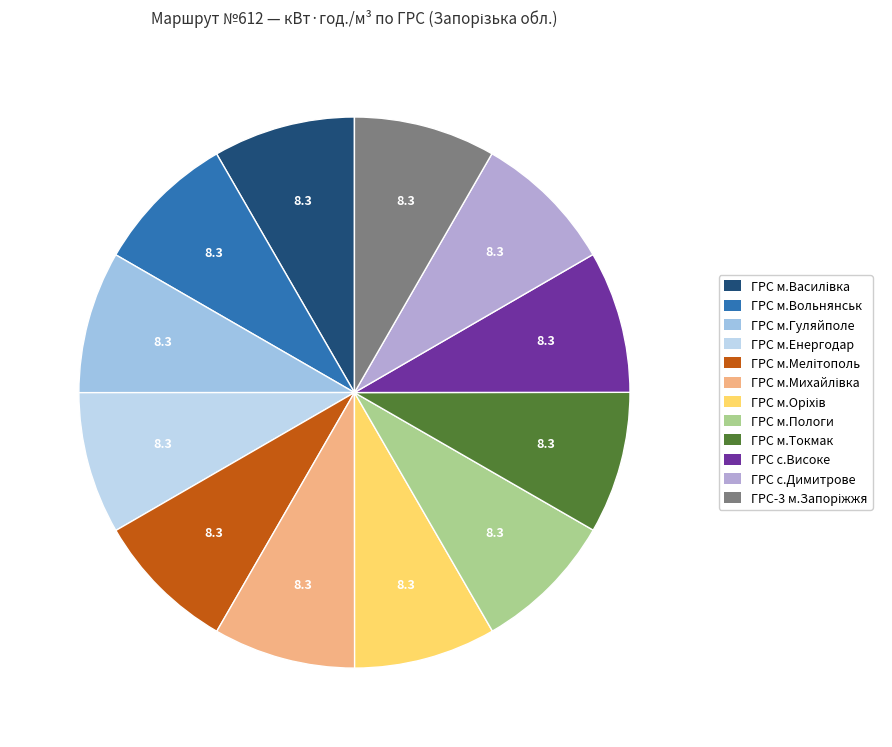

Is it true that ГРС м.Михайлівка is 17% of the pie?

False